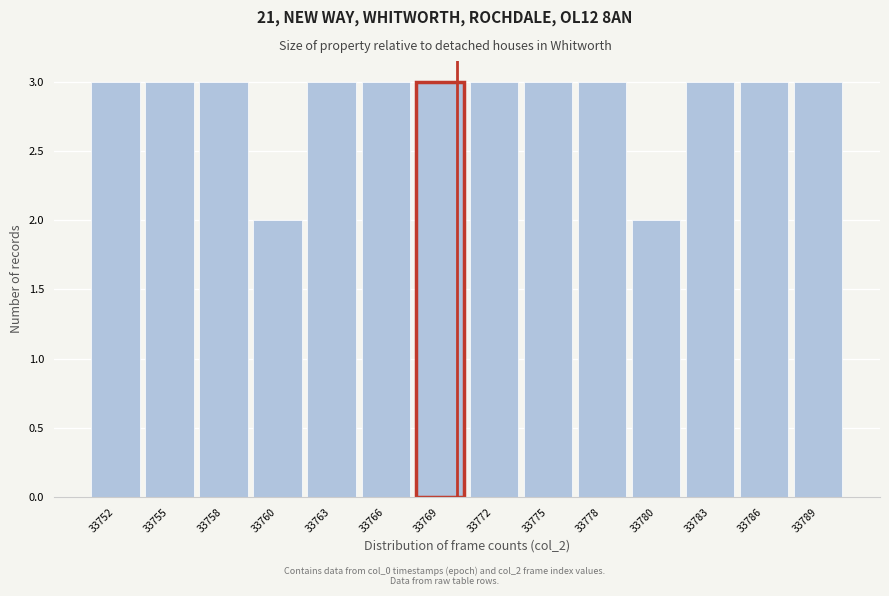

Reading left to right, transcribe all the data shown in this chart.

3	3	3	2	3	3	3	3	3	3	2	3	3	3